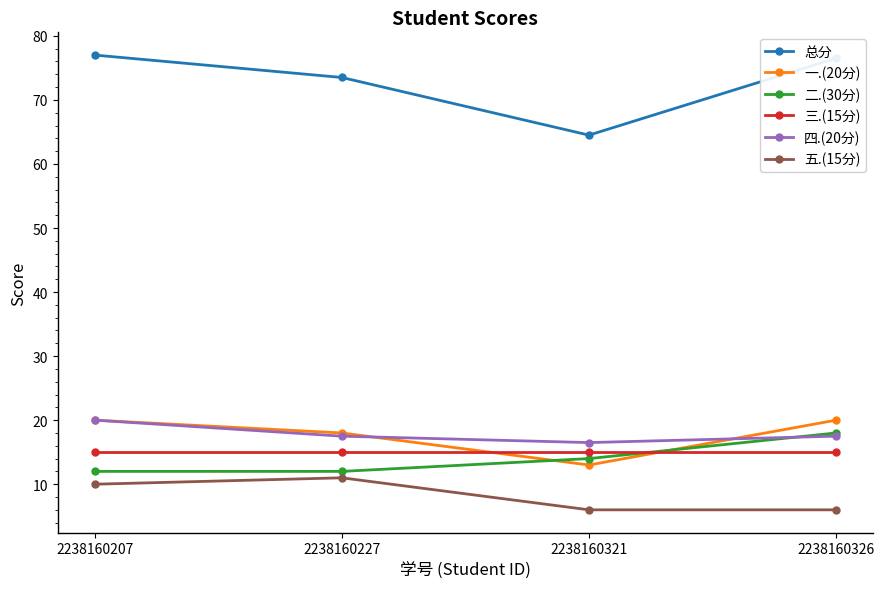

What is the value of the 总分 point at the 4th from the left?

76.5